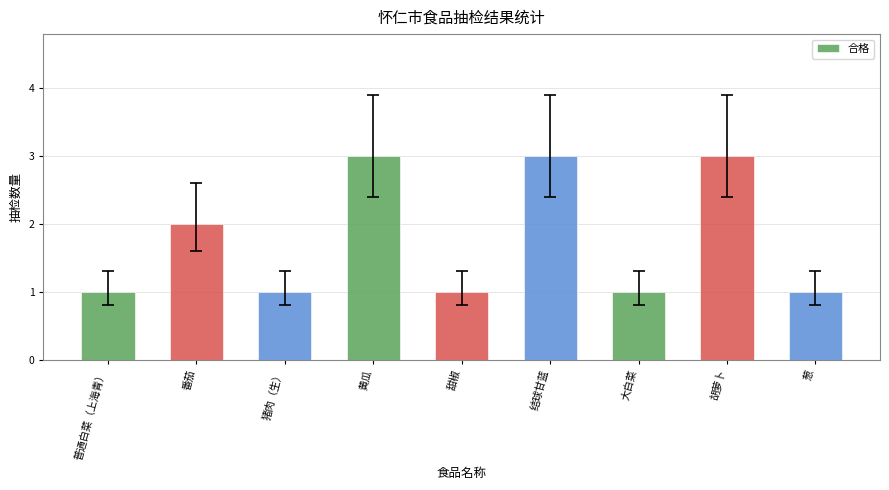

What position from the right is 普通白菜（上海青）?

9